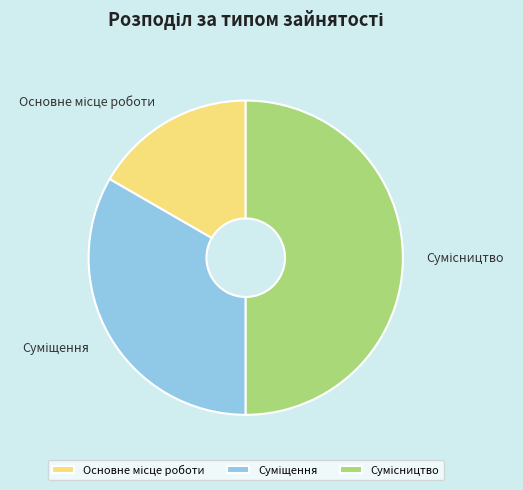

Count the number of slices in the pie.

3